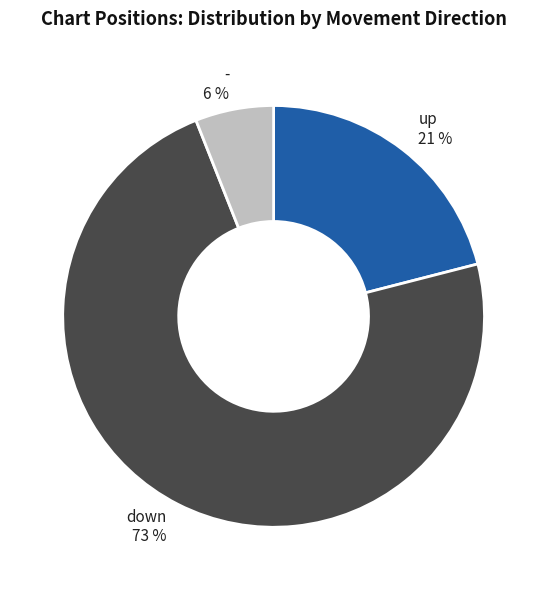

How many slices are in this pie chart?

3